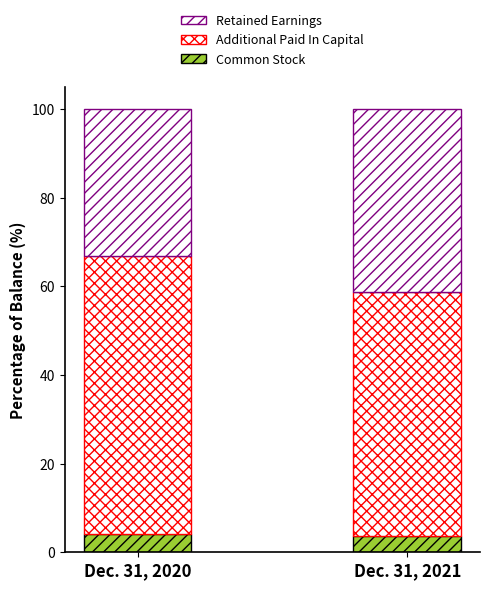

How many data points in Common Stock are less than 4?

1